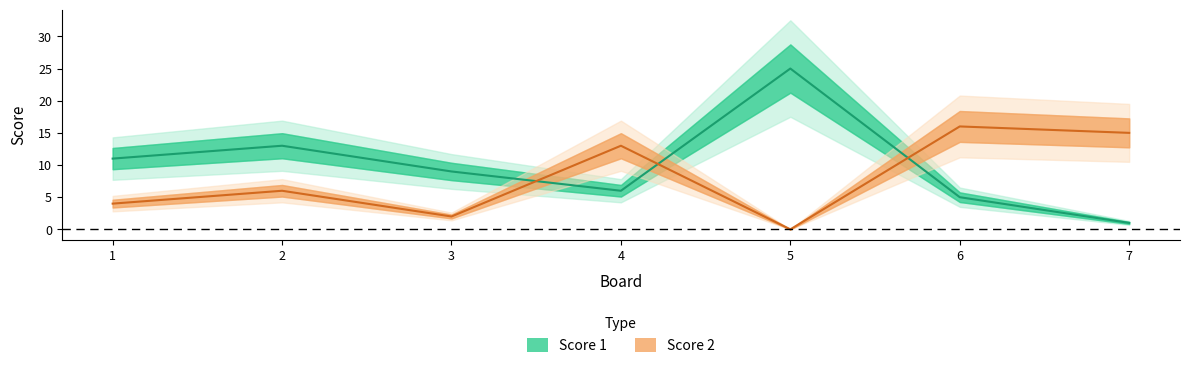

What are all the series names shown in the legend?

Score 1, Score 2